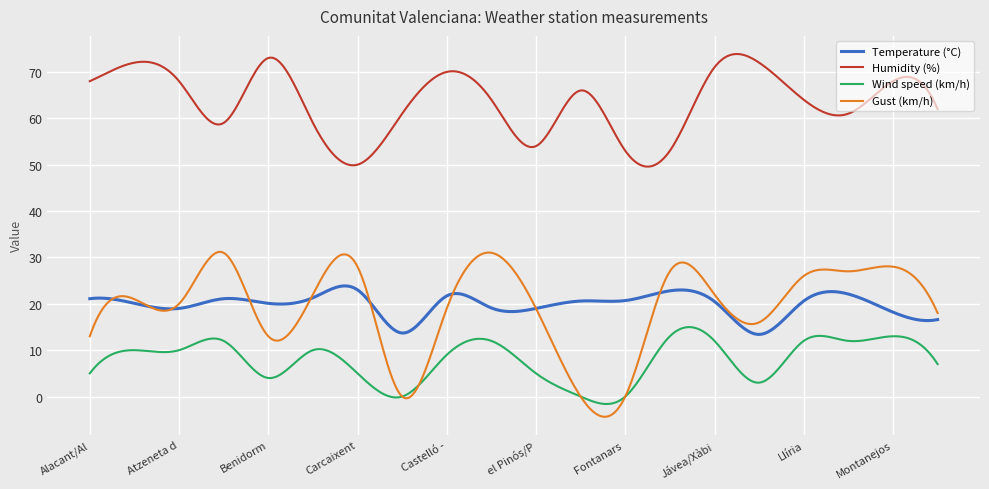

True or false: Temperature (°C) and Wind speed (km/h) cross at least once.

False